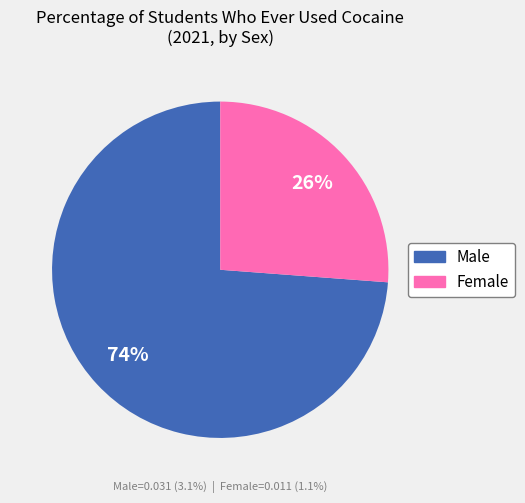

Is Male the majority of the pie?

Yes